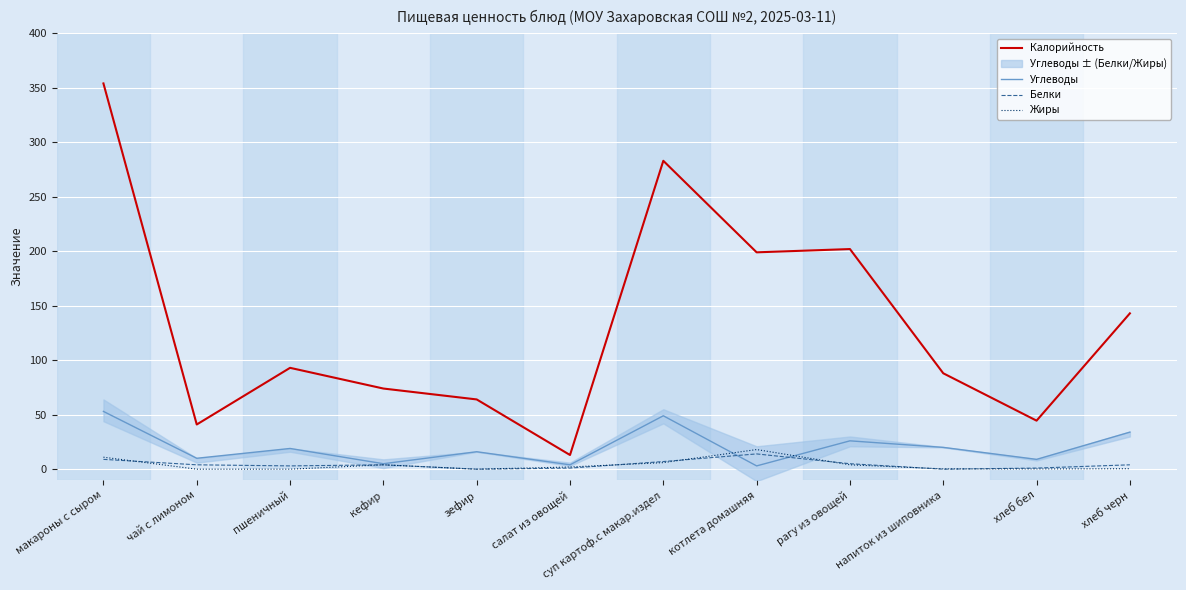

At салат из овощей, list the series in order from smallest to largest.

Белки, Жиры, Углеводы, Калорийность